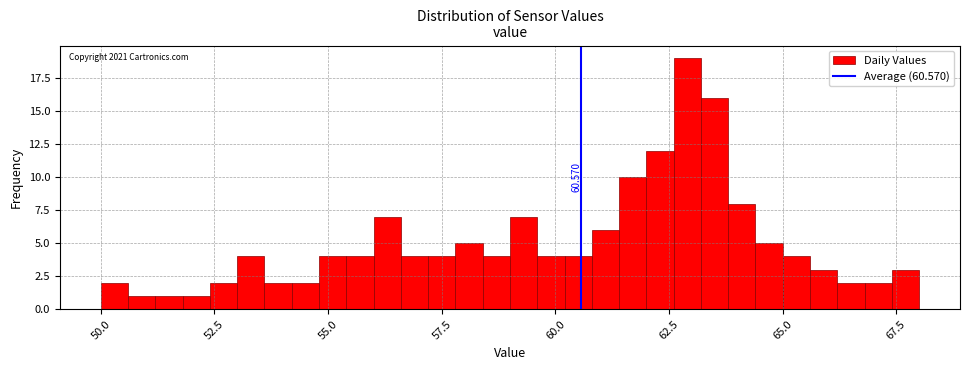

Around what value on the x-axis is the tallest bar? Give the approximate position of its centre, as read against the axis.

63.0